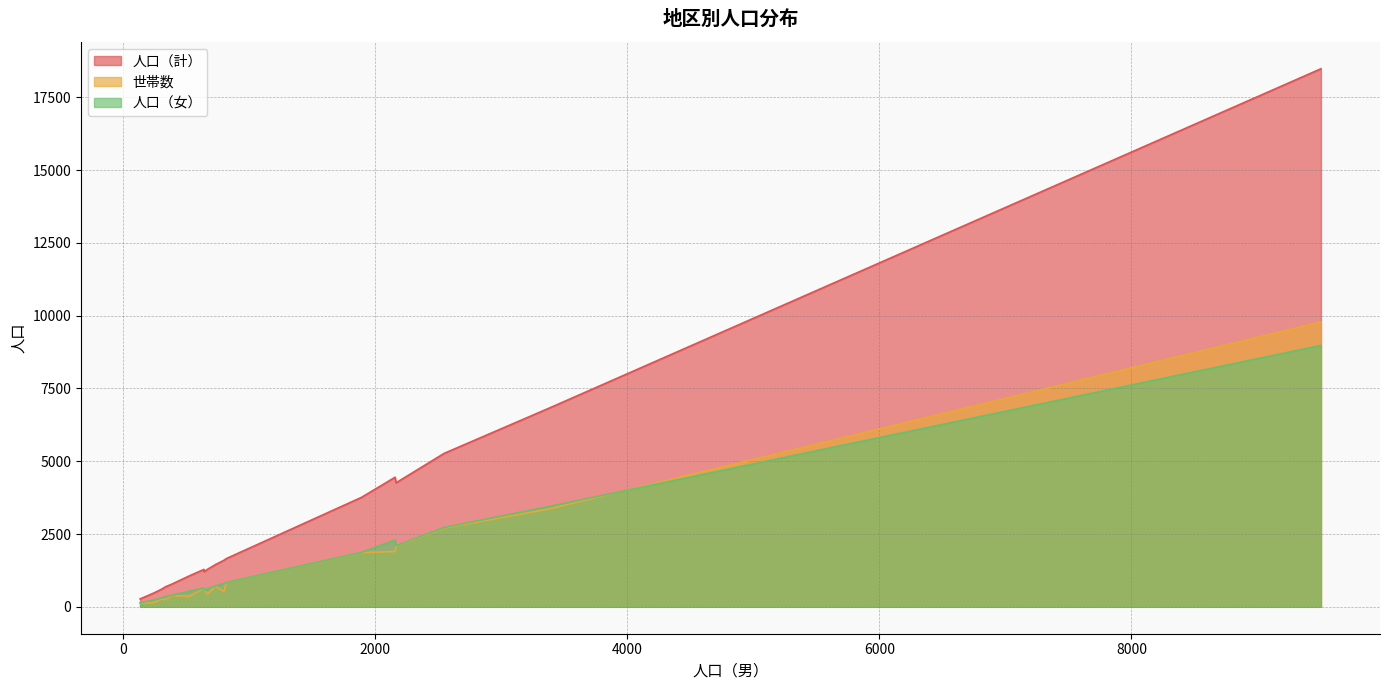

List the series in order of their peak value, lowest first.

人口（女）, 世帯数, 人口（計）